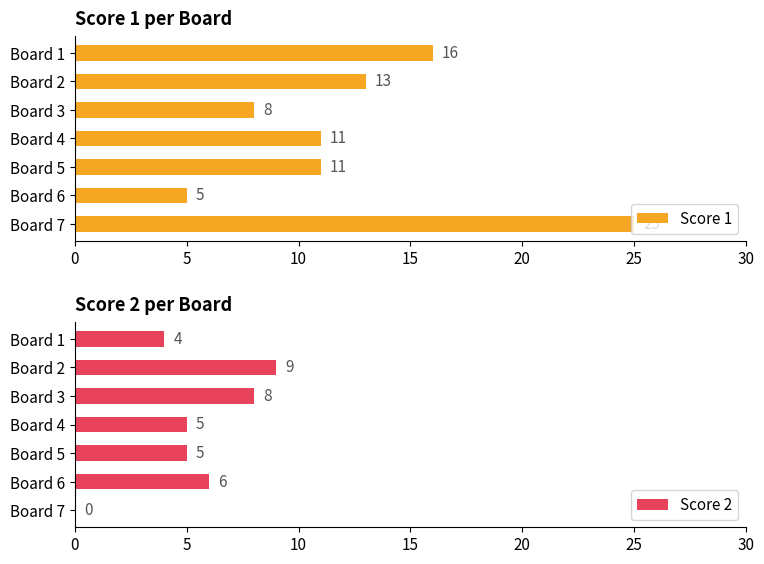

Which category has the highest value in the Score 1 series?

Board 7